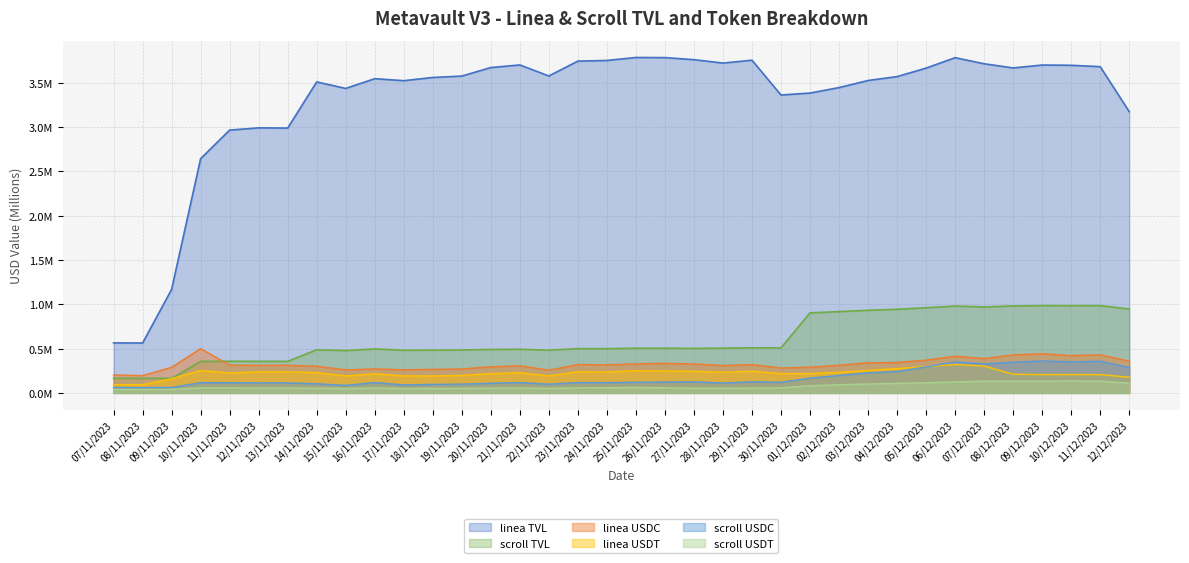

Count the linea USDT values in the range 0 to 1.

36